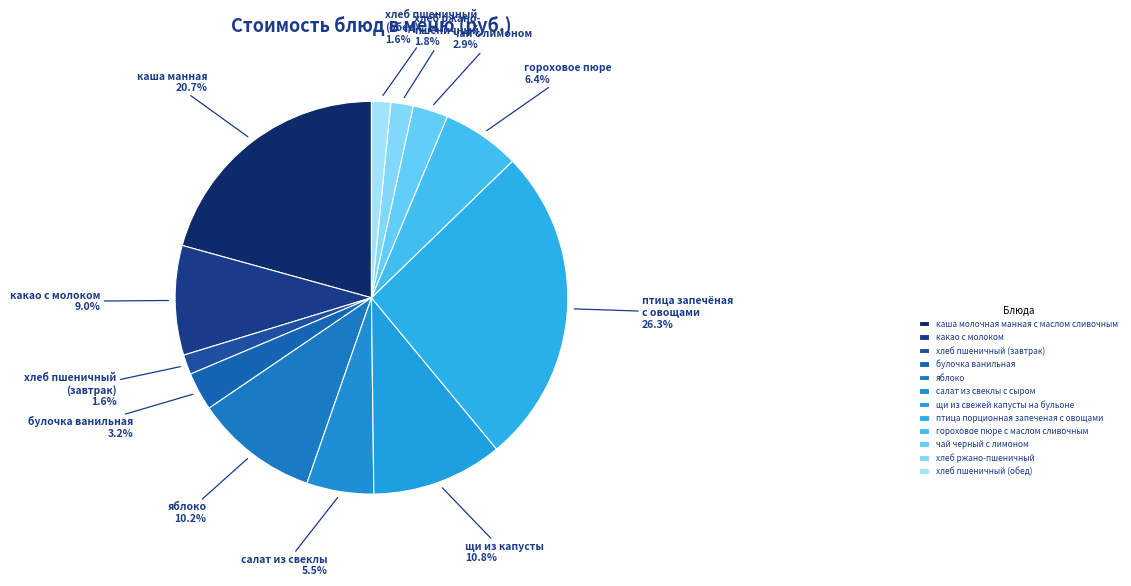

Which category has the smallest portion of the pie?

хлеб пшеничный (обед)